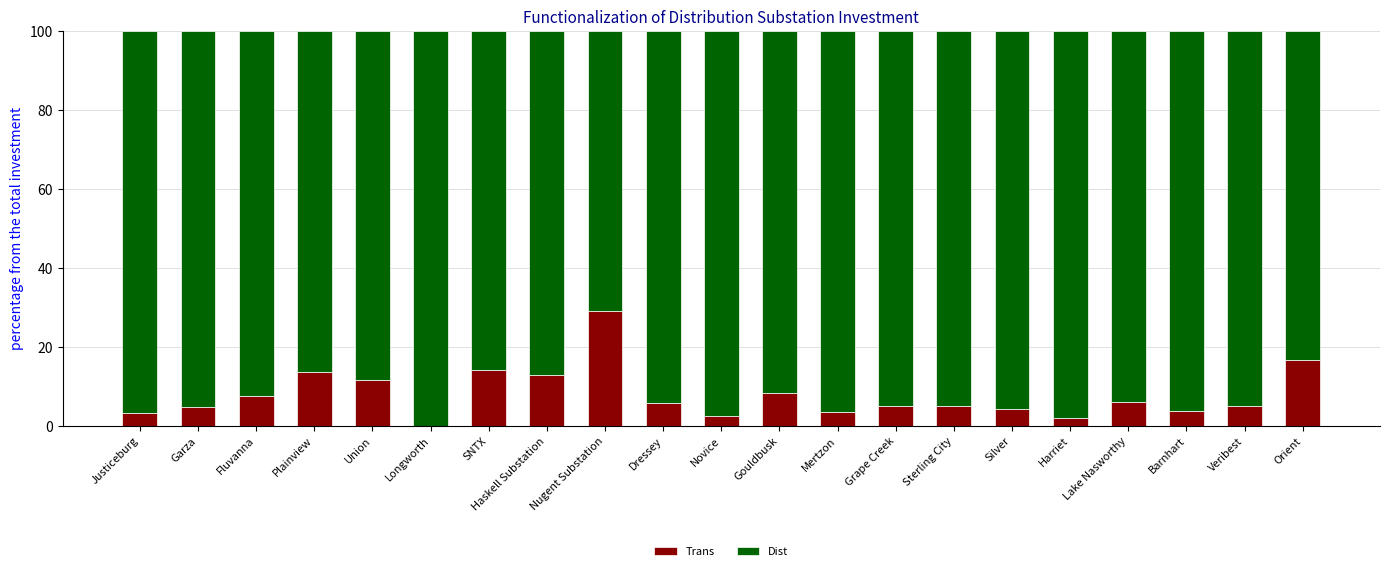

What is the difference between the Trans values at Nugent Substation and Longworth?

29.0